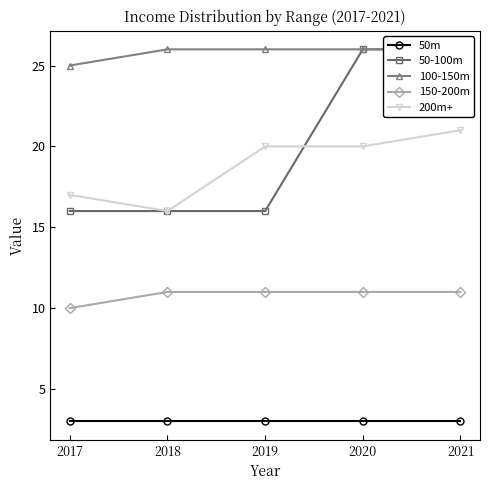

Which series has the largest total across all categories?

100-150m